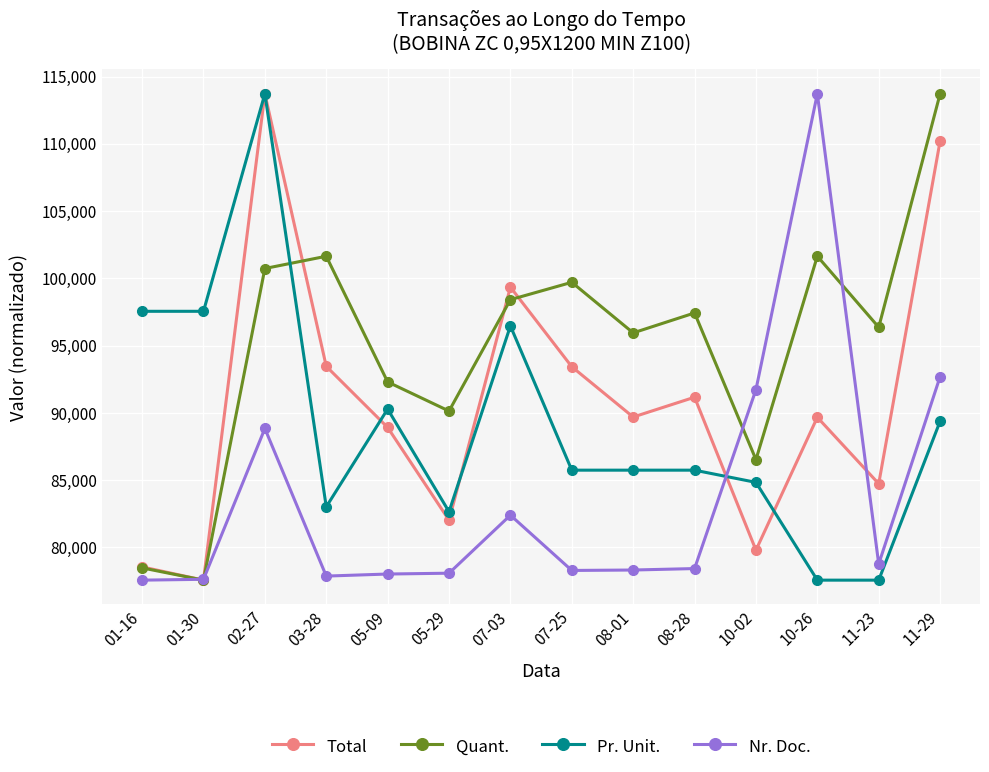

What is the label of the 11th point from the right?

03-28